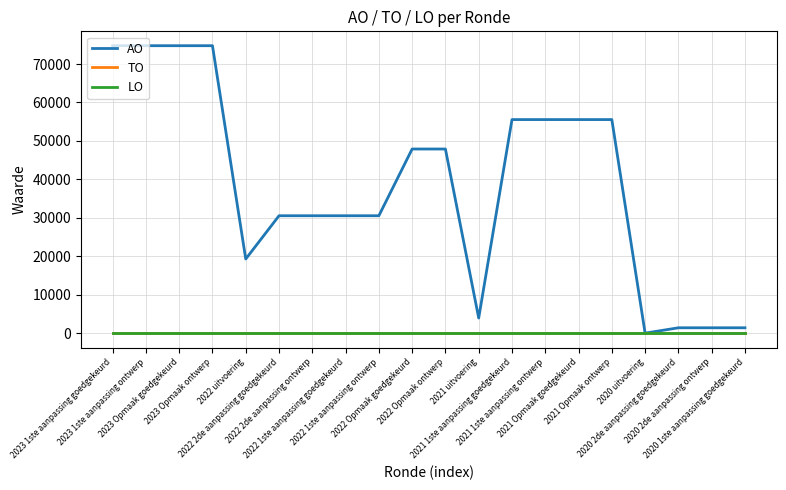

Which series has the largest range (max minus min)?

AO